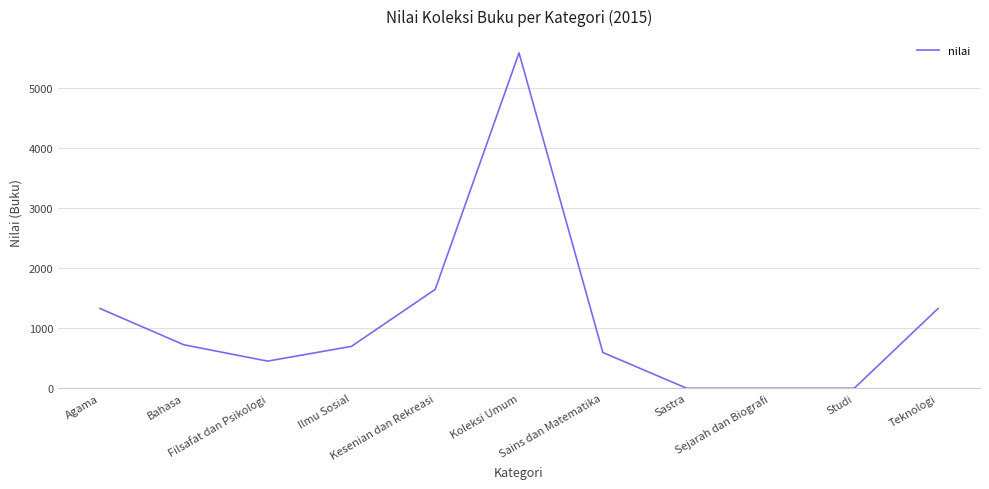

What is the maximum value shown in the chart?

5592